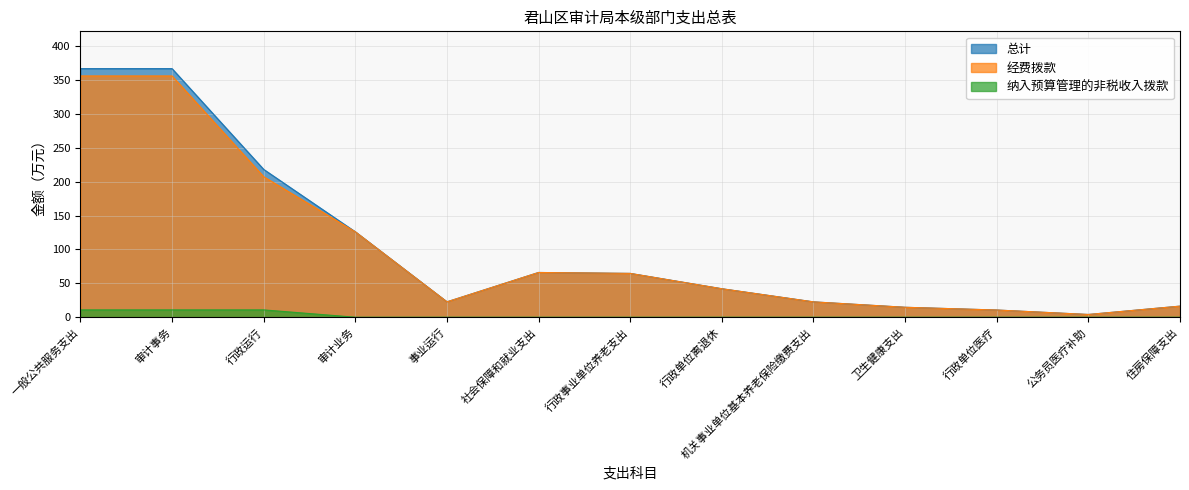

How many values in the 纳入预算管理的非税收入拨款 series exceed 0?

3